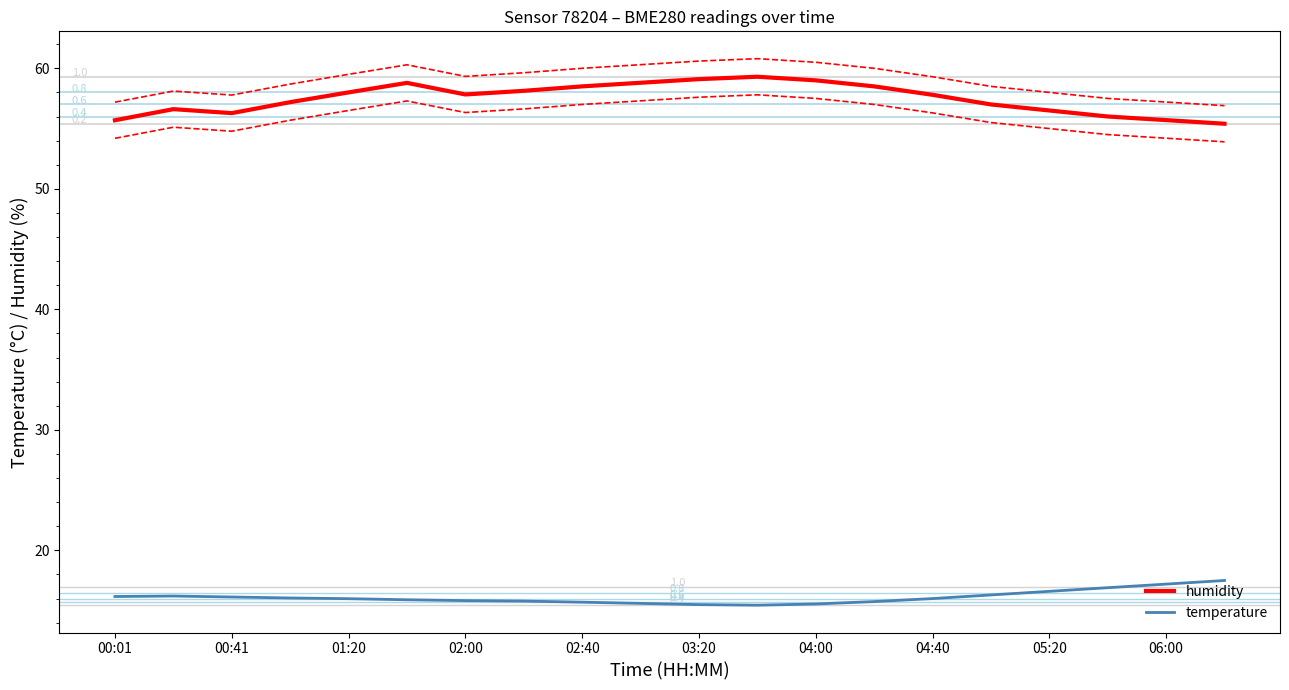

What is the minimum value shown in the chart?

15.4